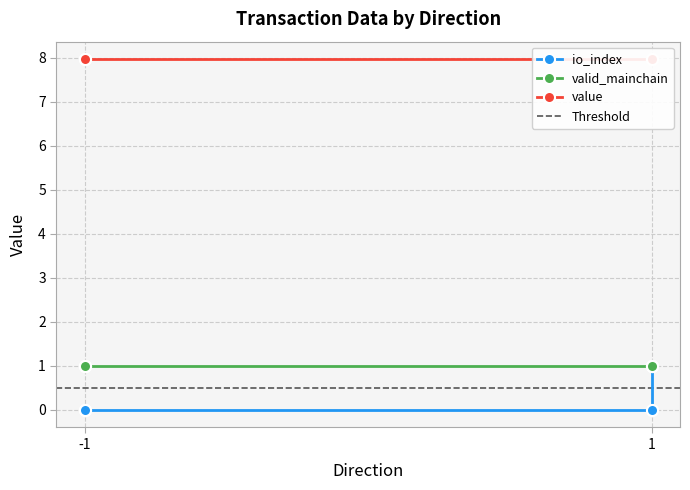

Which series changed the most between -1 and 1?

io_index